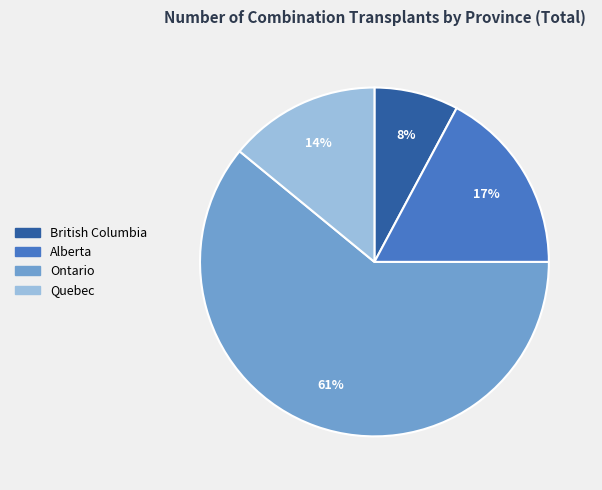

Is there any slice that represents more than half of the pie?

Yes